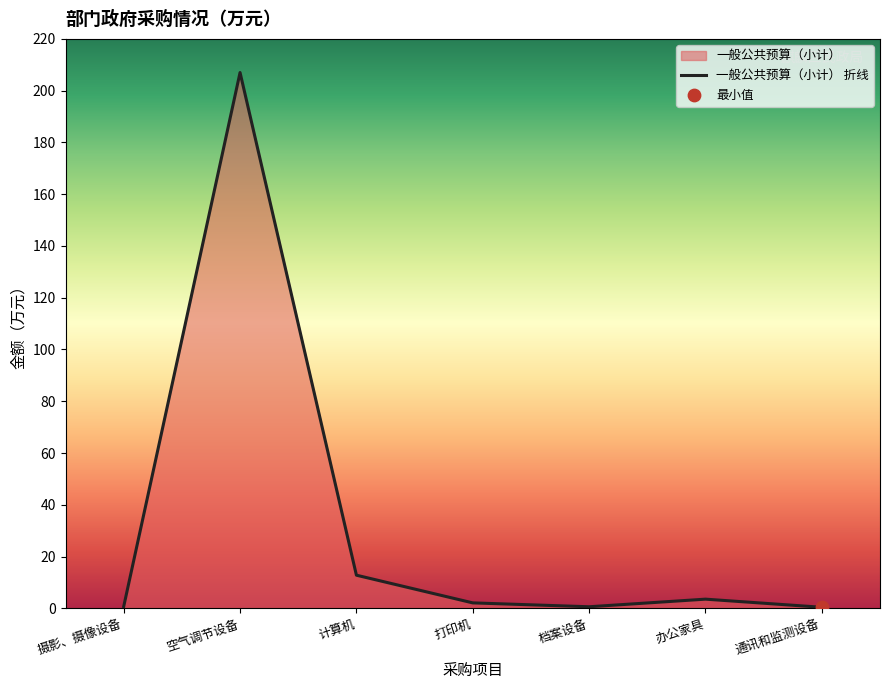

Between 打印机 and 摄影、摄像设备, which is larger?

打印机